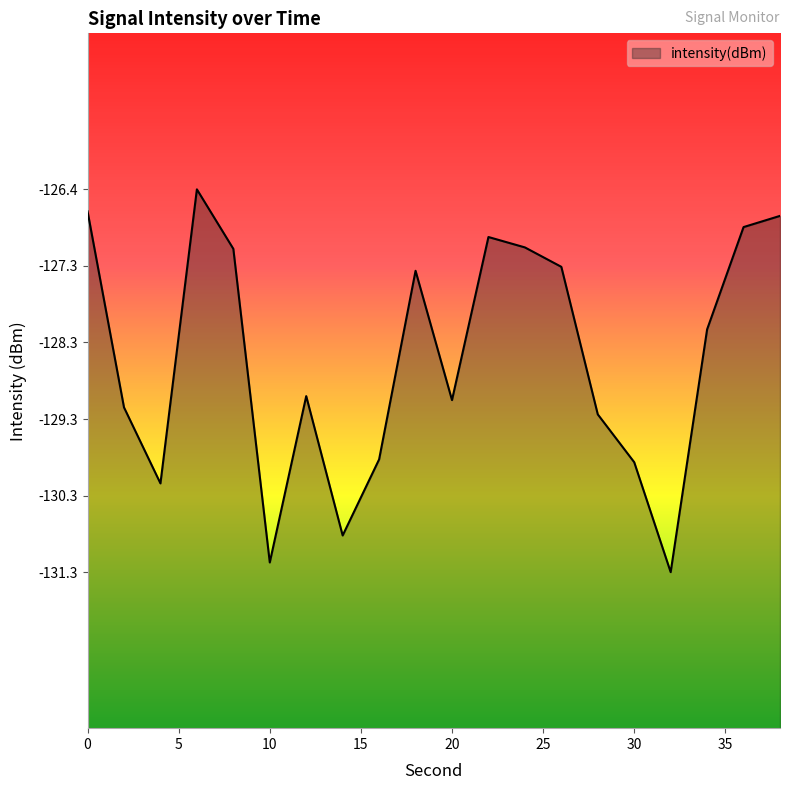

What value does the data have at 8?

-127.1